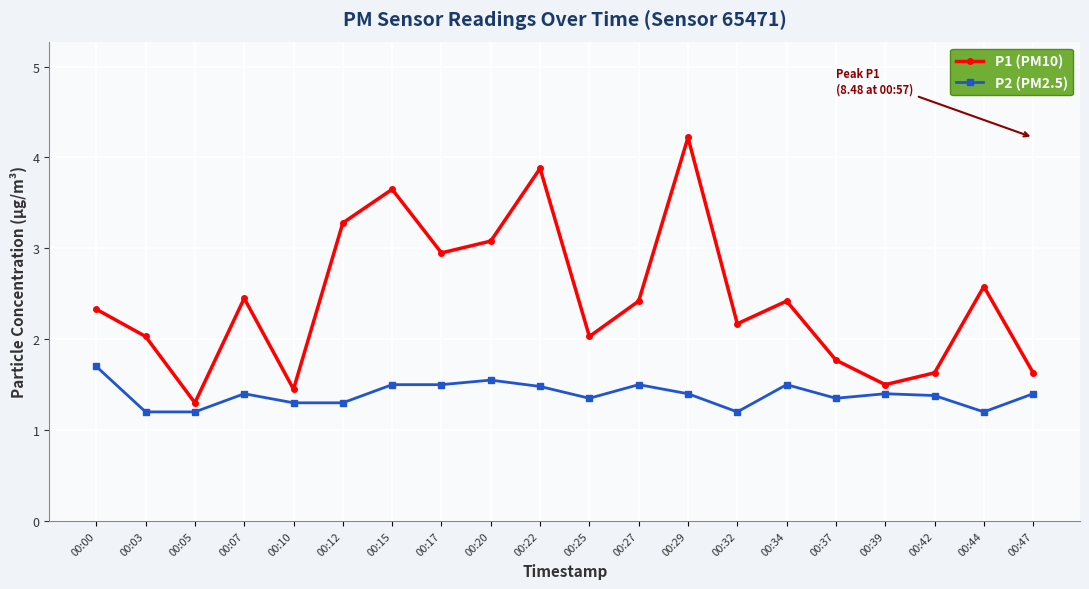

At which category does the chart reach its peak across all series?

00:29